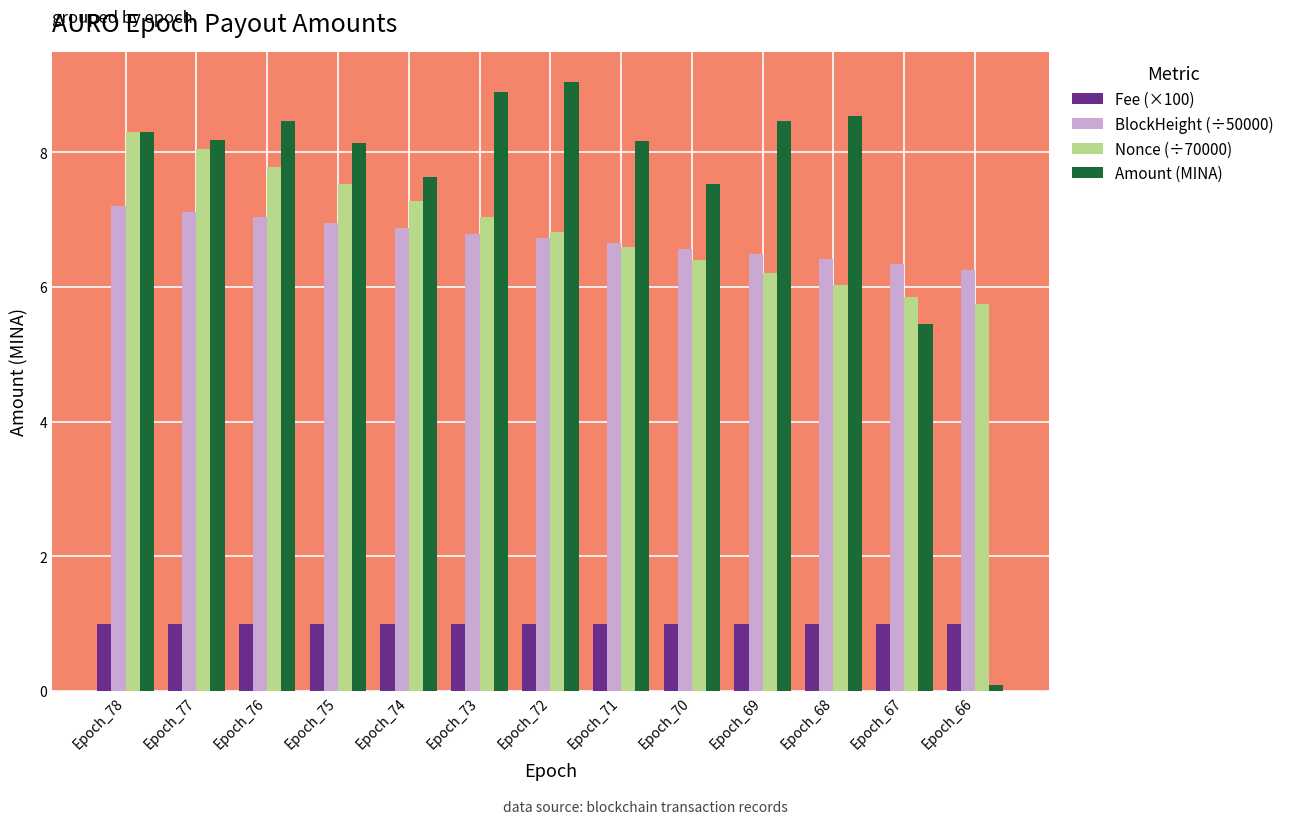

What is the difference between the second highest and minimum values in the Nonce (÷70000) series?

2.3